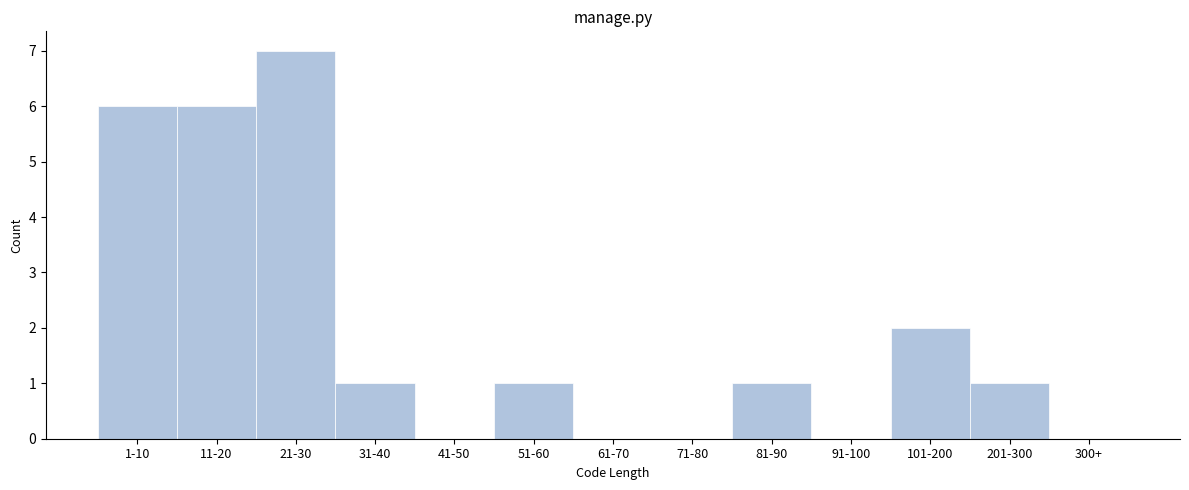

Reading left to right, what are all the values shown in this chart?

1-10=6	11-20=6	21-30=7	31-40=1	41-50=0	51-60=1	61-70=0	71-80=0	81-90=1	91-100=0	101-200=2	201-300=1	300+=0